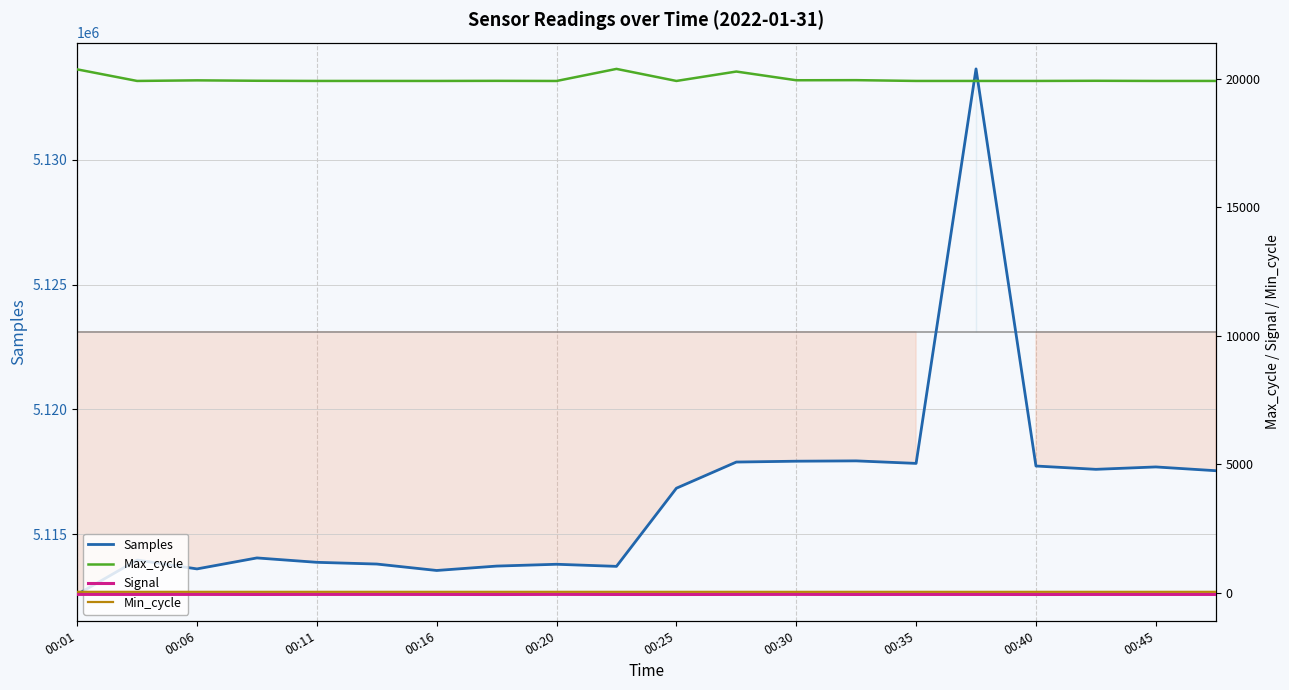

The value of Samples at 00:45 is 5117691. True or false?

True